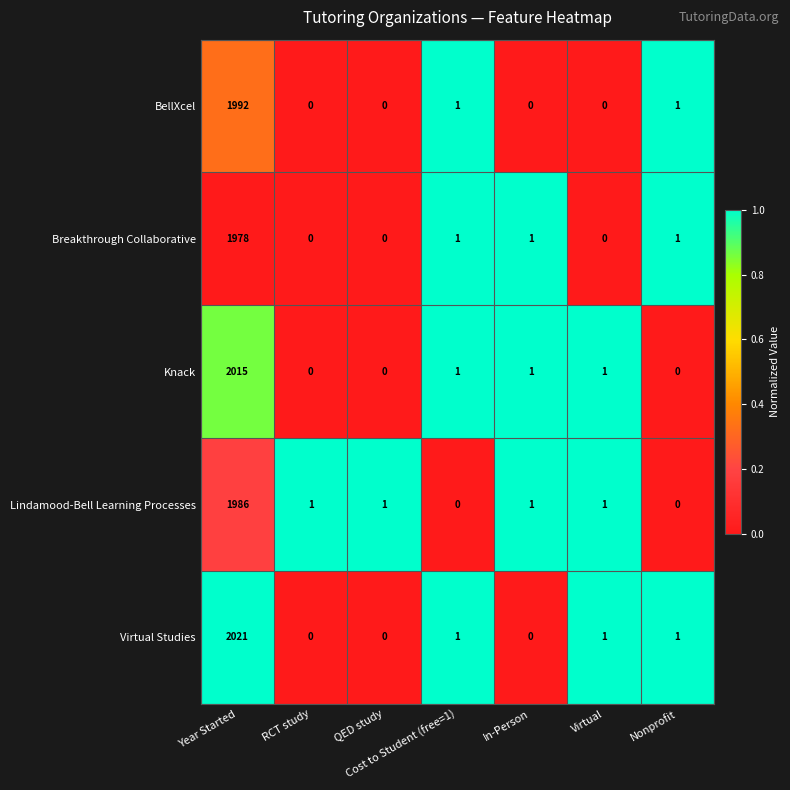

True or false: Breakthrough Collaborative has a value of 0 at Cost to Student (free=1).

False